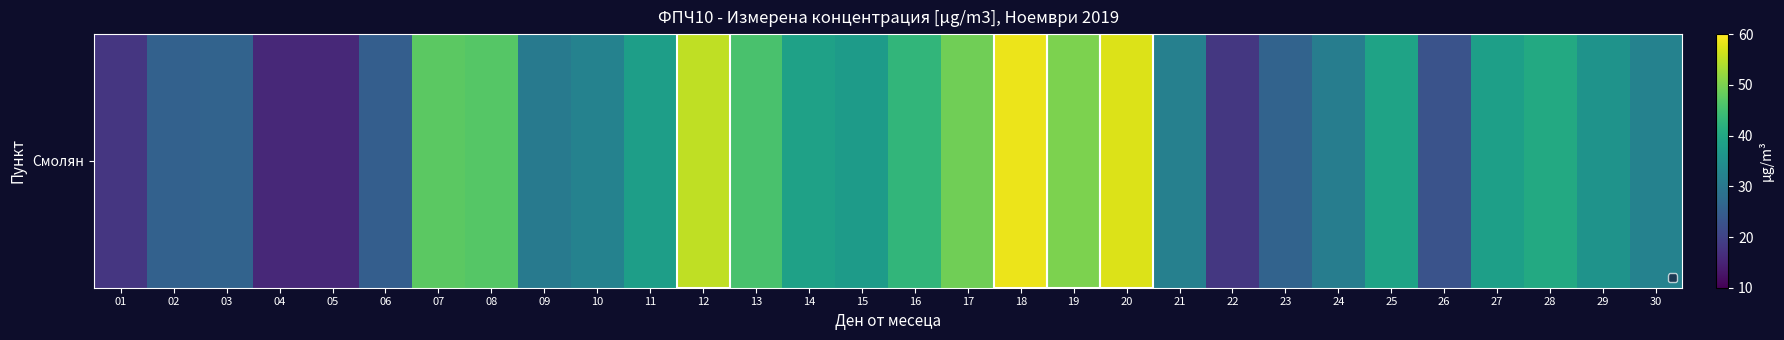

What is the change in value from 04 to 24?

+15.4